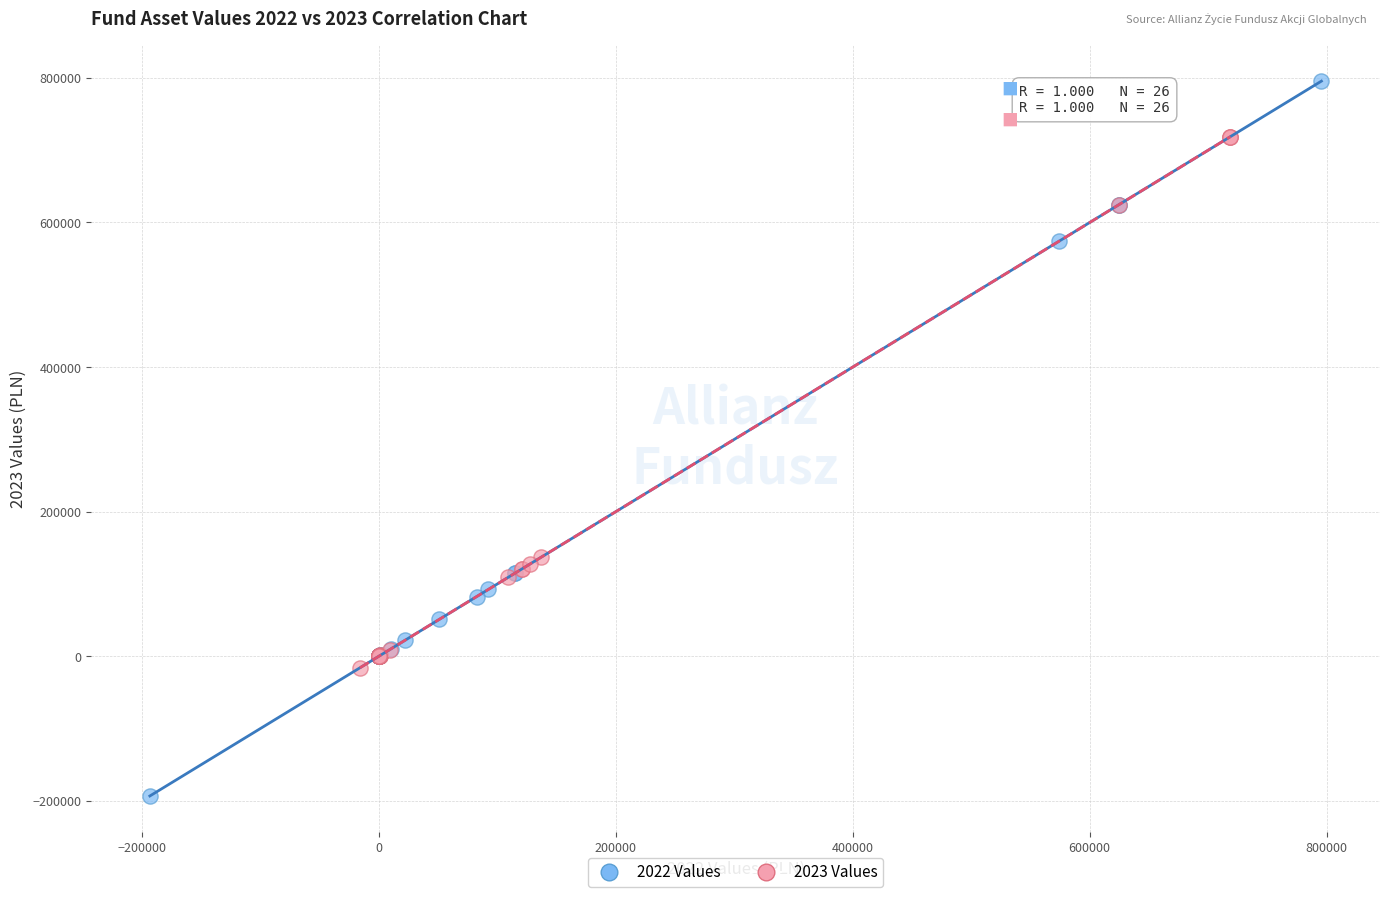

Which series reaches the maximum Y coordinate?

2022 Values